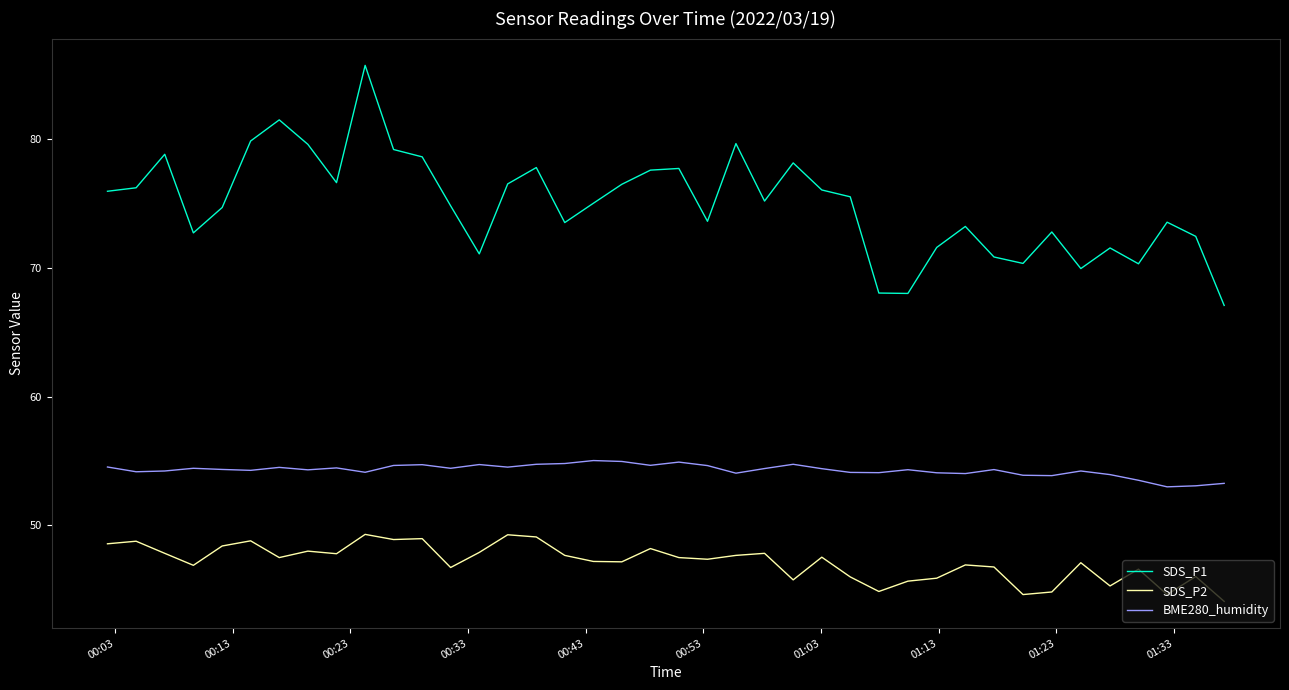

True or false: SDS_P2 and BME280_humidity cross at least once.

False